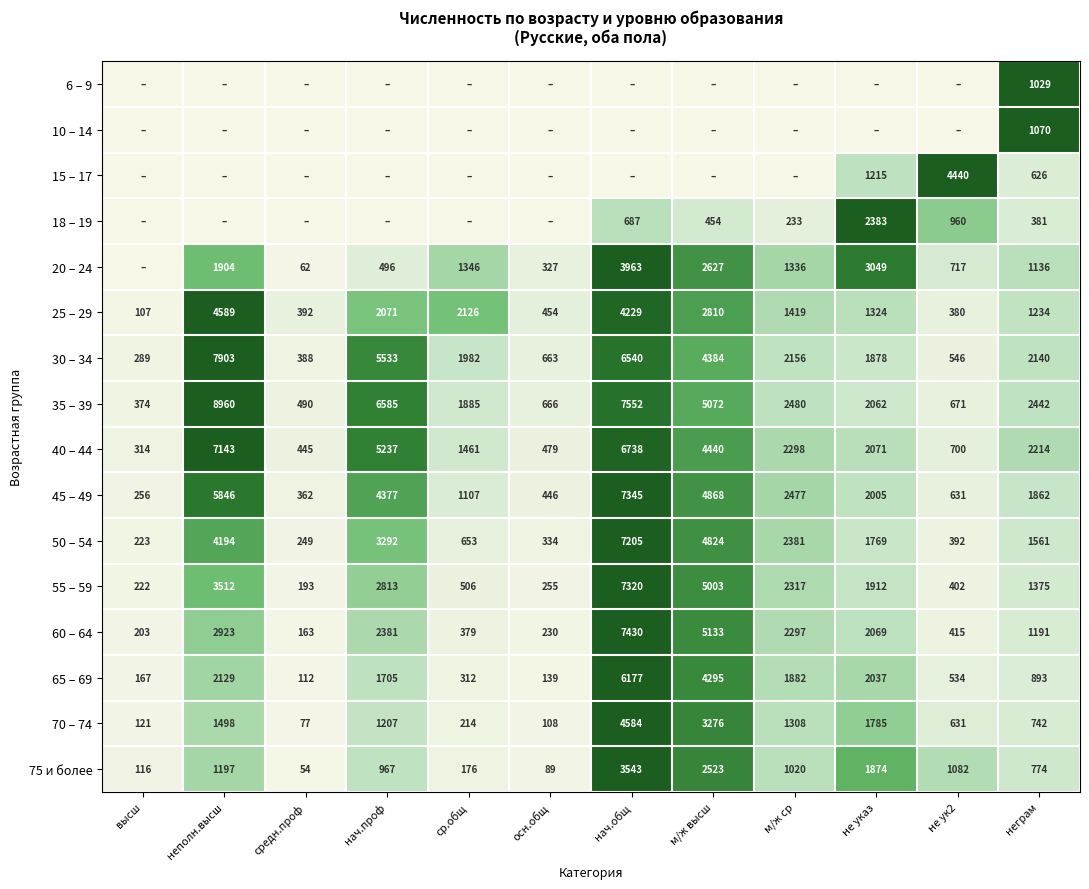

The value of 50 – 54 at м/ж ср is 1347. True or false?

False